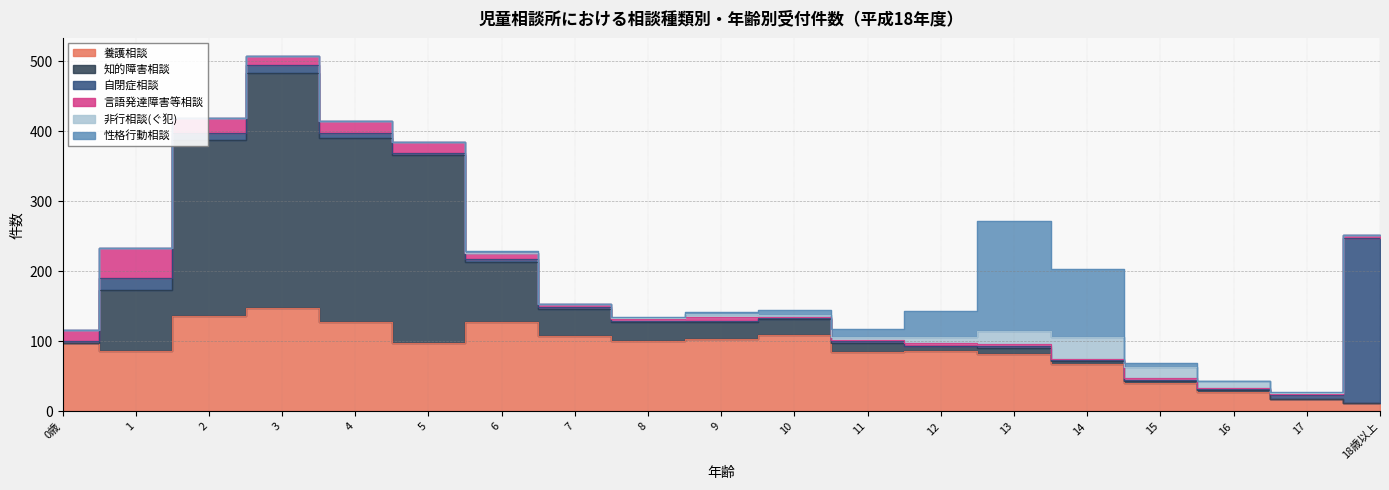

The 言語発達障害等相談 series shows 16 at 5. True or false?

True